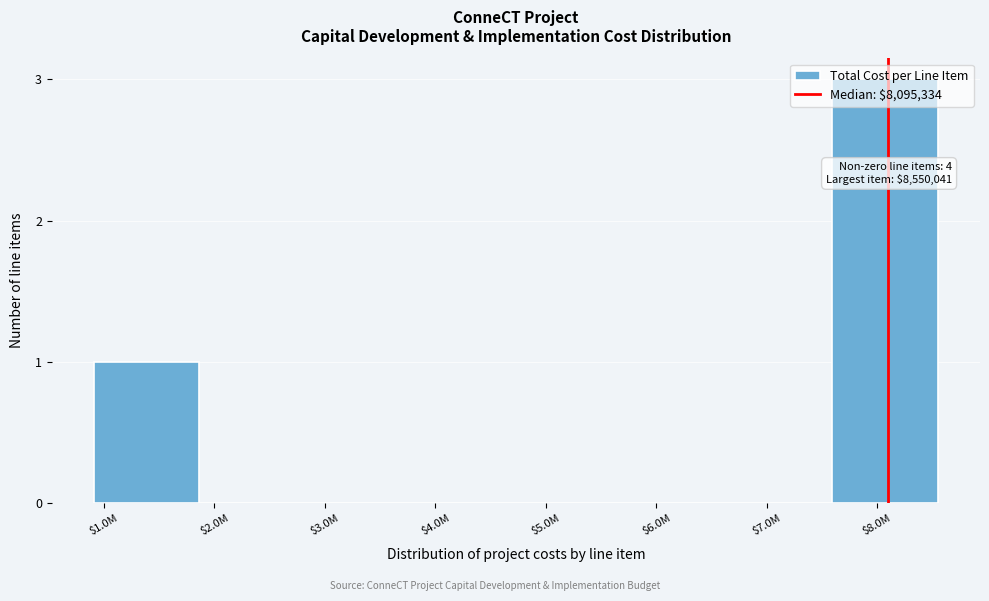

The chart shows a value of 2 at $2.0M. True or false?

False